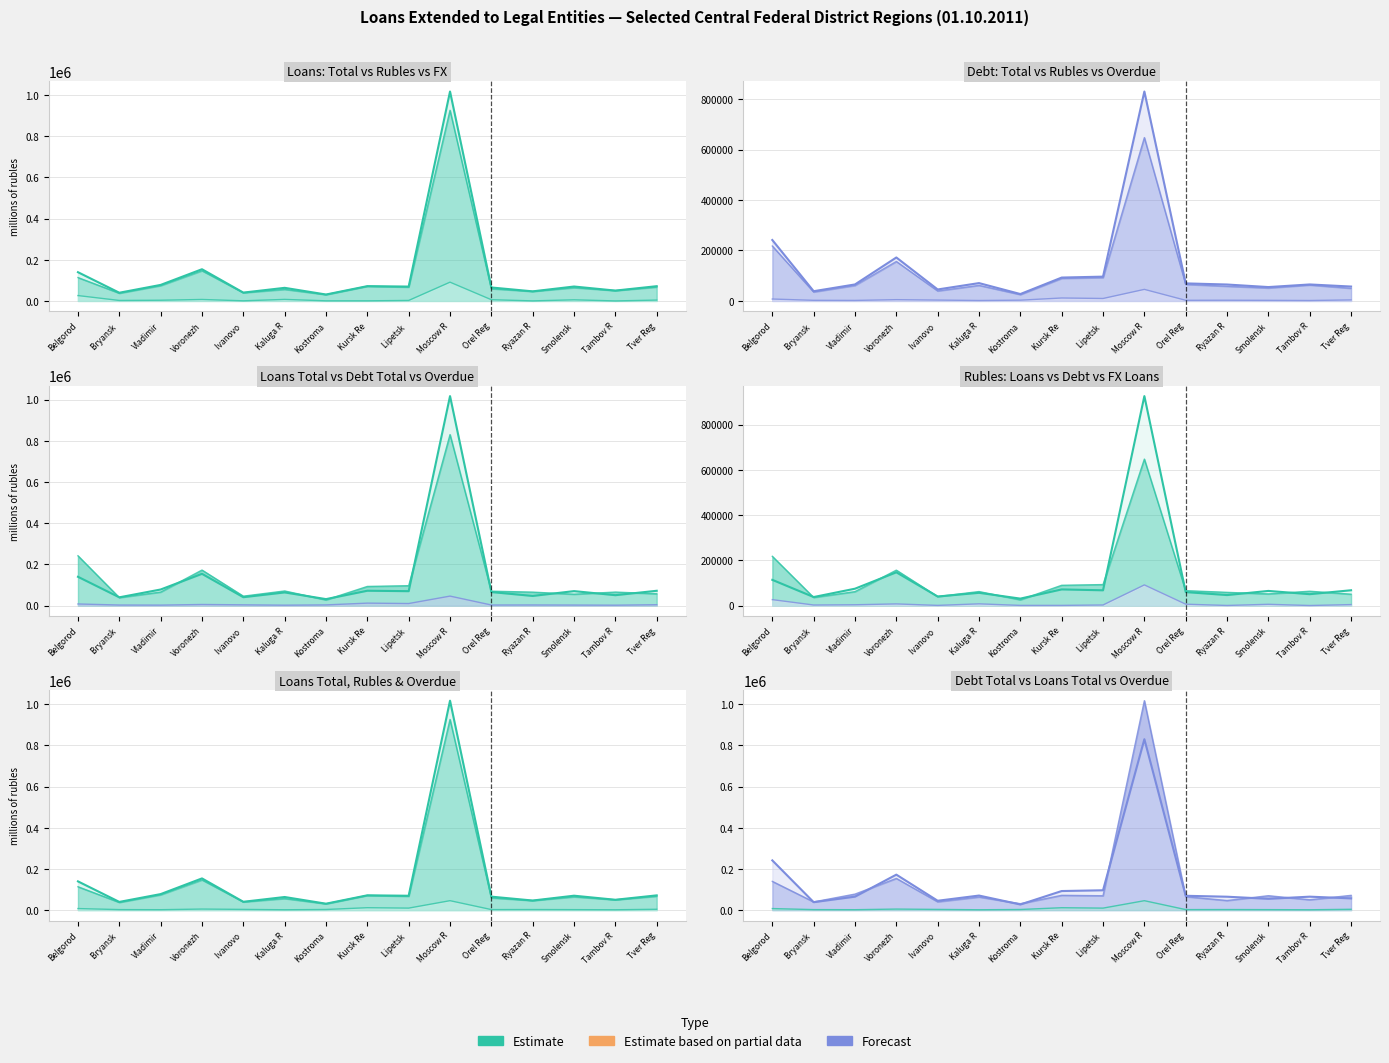

Count the number of categories in the chart.

15